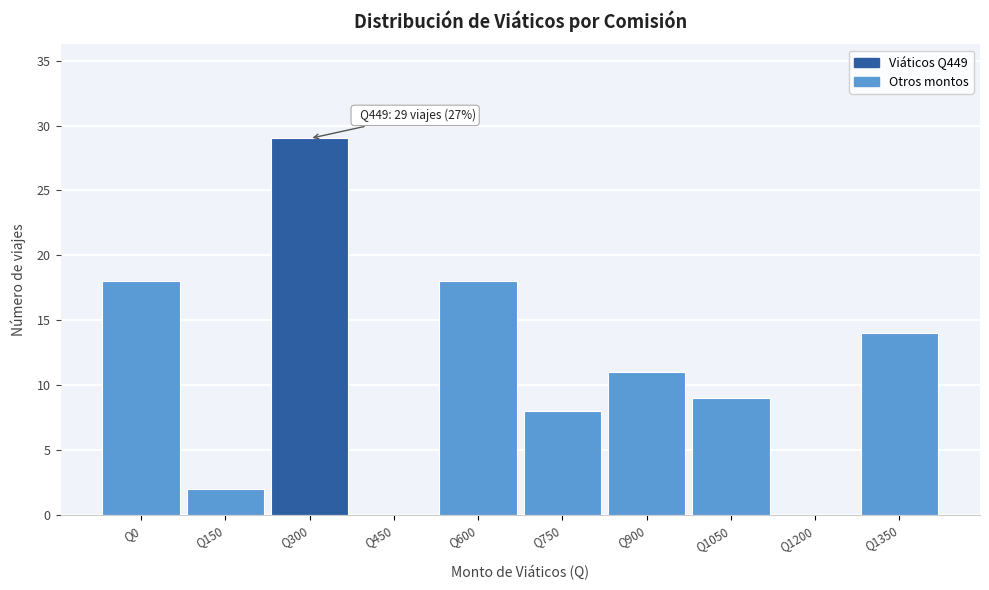

Reading right to left, transcribe all the data shown in this chart.

Q1350=14	Q1200=0	Q1050=9	Q900=11	Q750=8	Q600=18	Q450=0	Q300=29	Q150=2	Q0=18